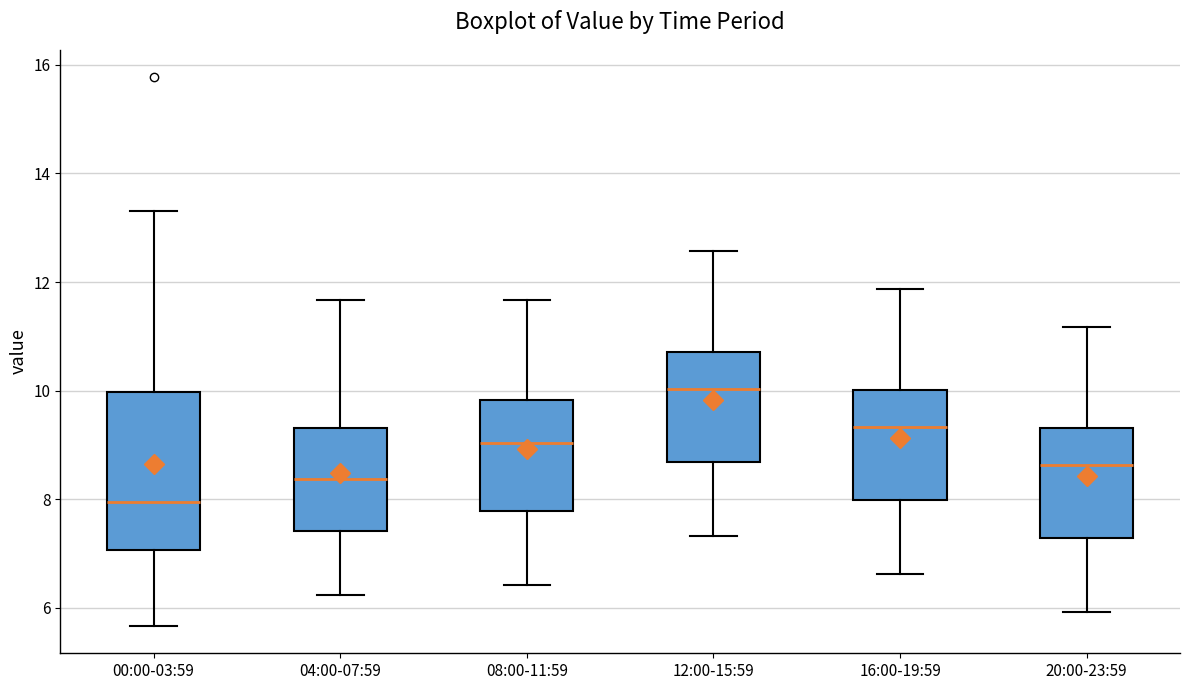

Which box's median line is the lowest?

00:00-03:59